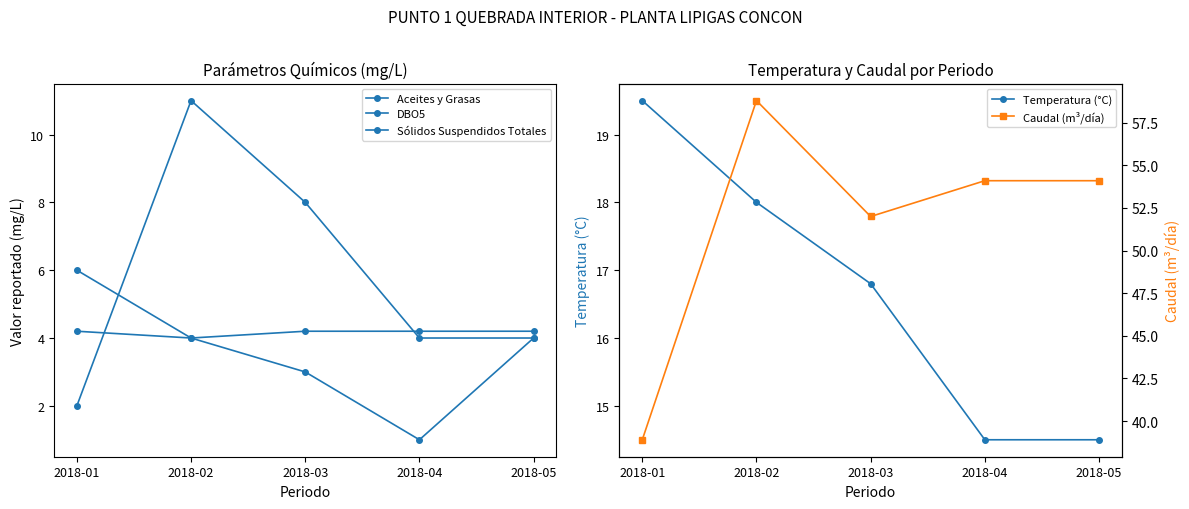

How many series are shown in this chart?

5